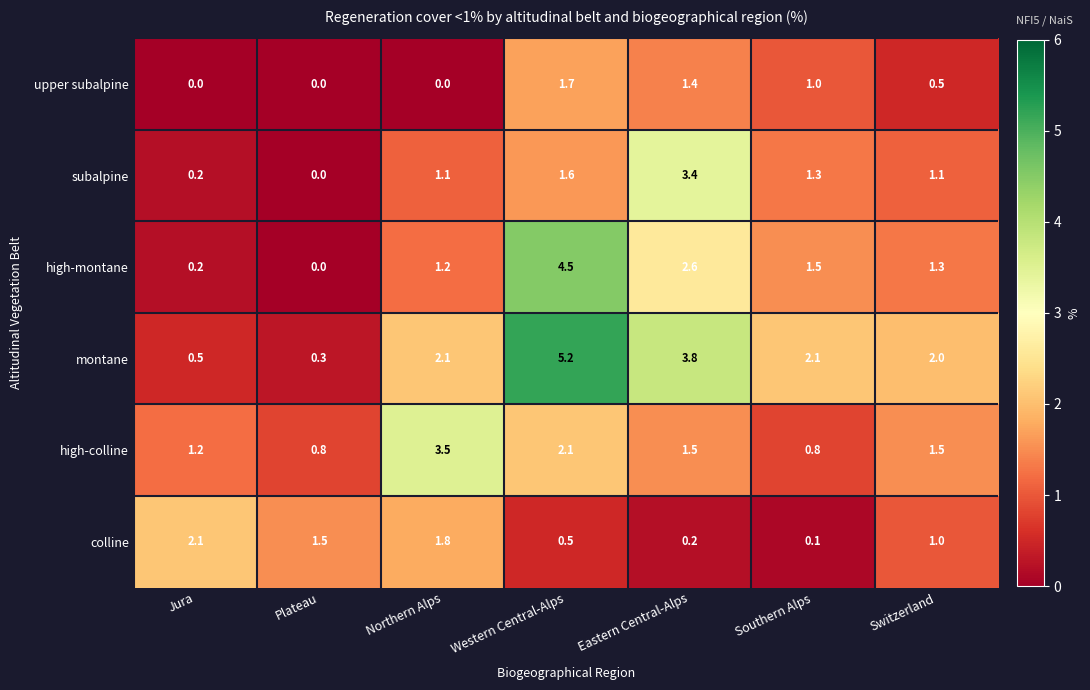

What is the total value across all series at Jura?

4.2